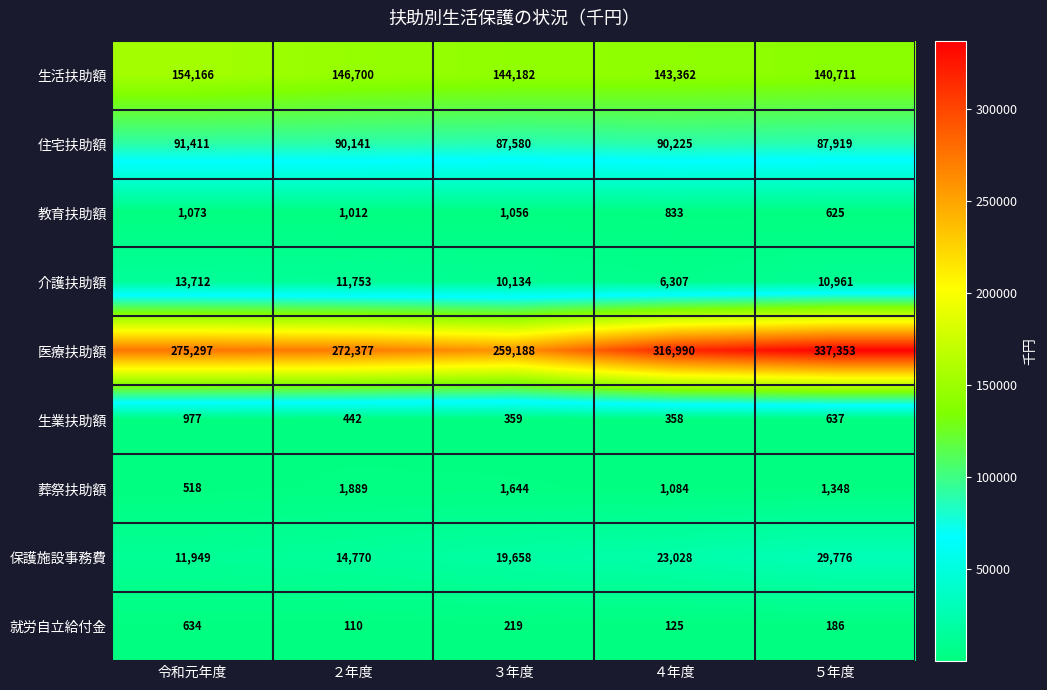

True or false: 保護施設事務費 has a value of 11949 at 令和元年度.

True